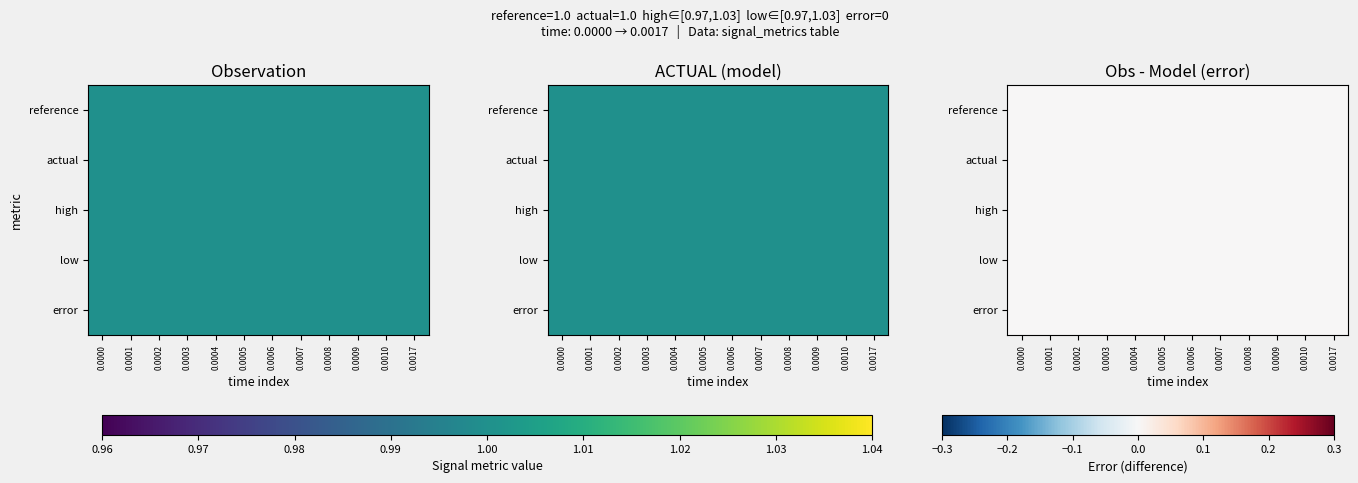

Rank the series at 2 from highest to lowest value.

high, reference, actual, low, error